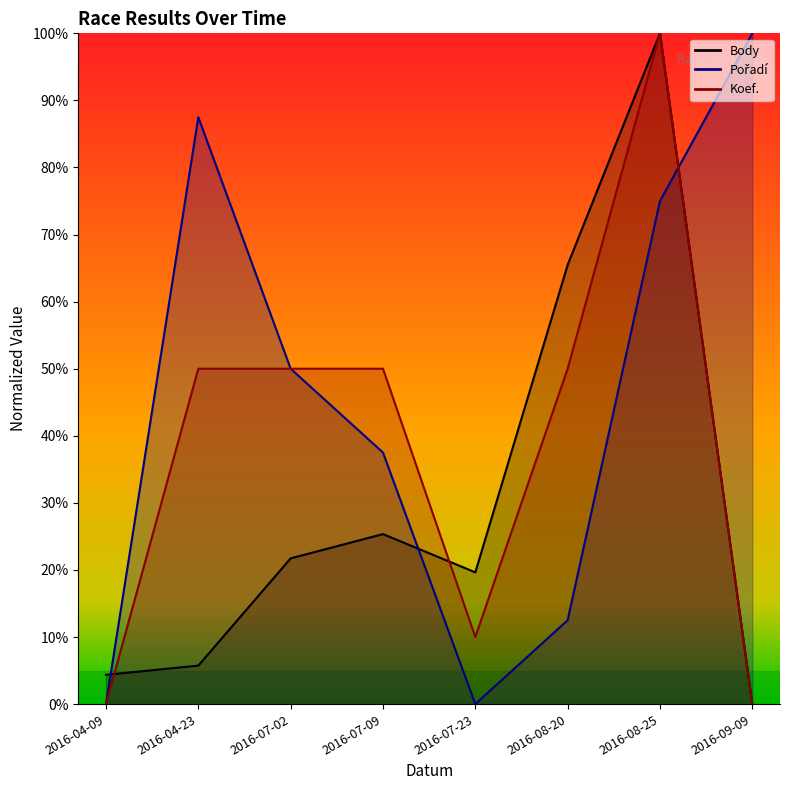

How many values in the Pořadí series are below 50?

4